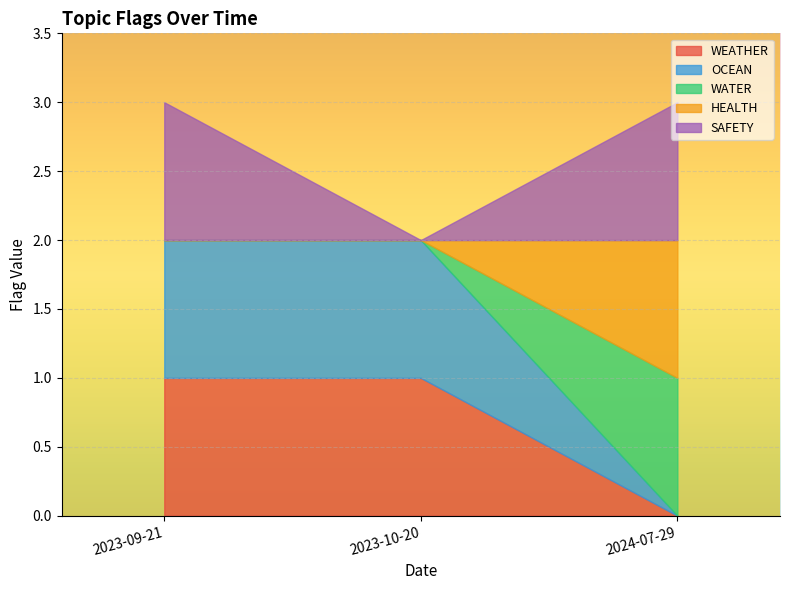

Which has a higher value, 2024-07-29 or 2023-09-21?

2023-09-21